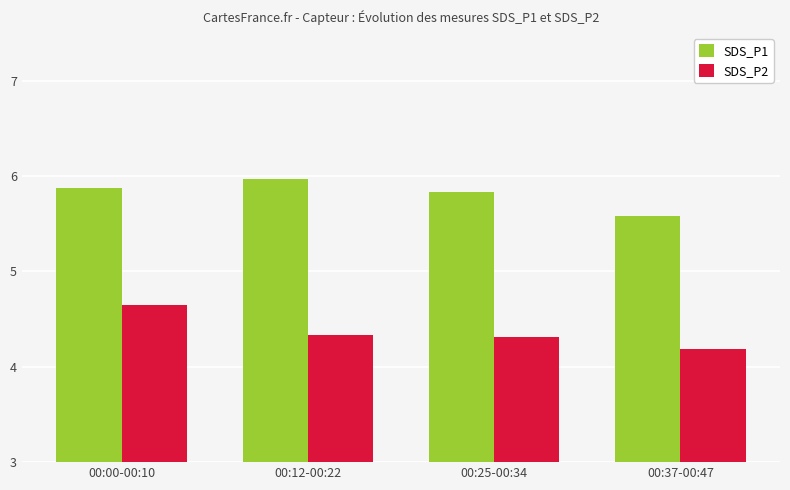

What is the maximum value shown in the chart?

6.0